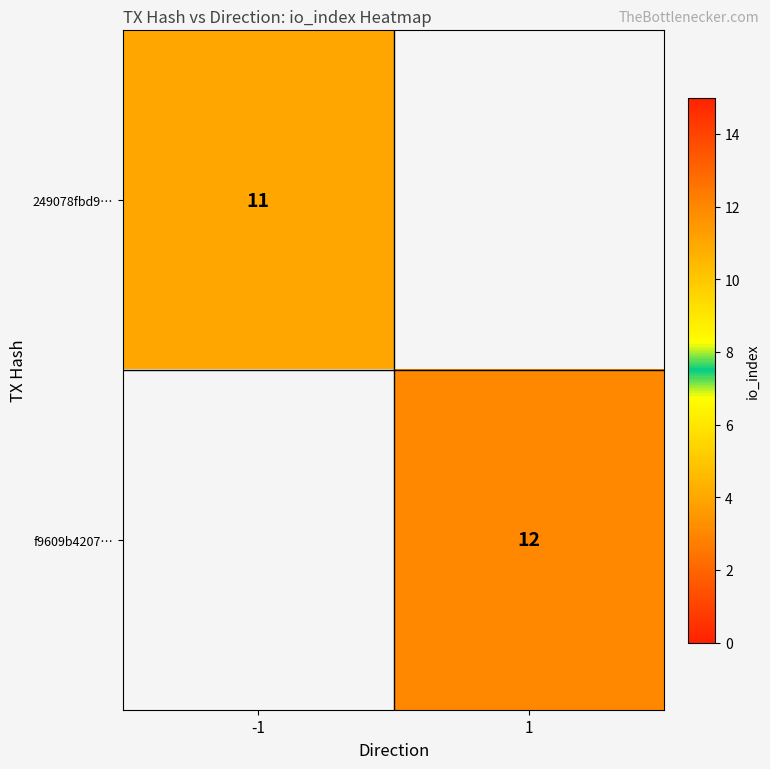

At which category does the chart reach its peak across all series?

1